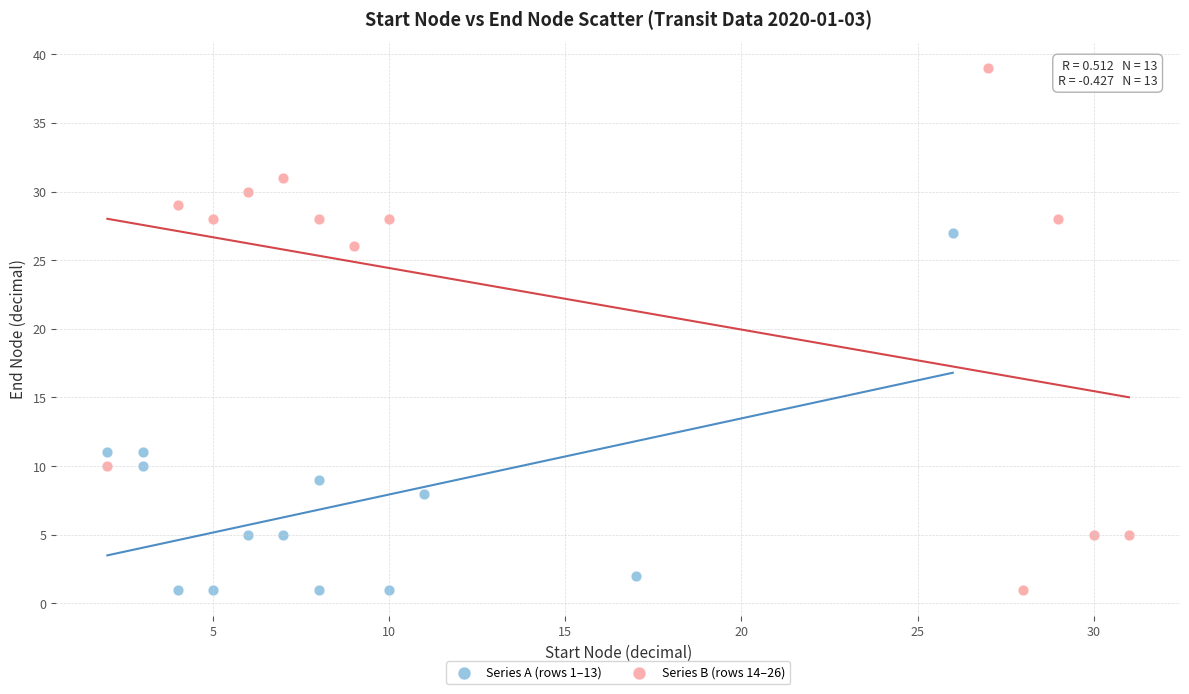

Which series contains the highest Y value?

Series B (rows 14–26)